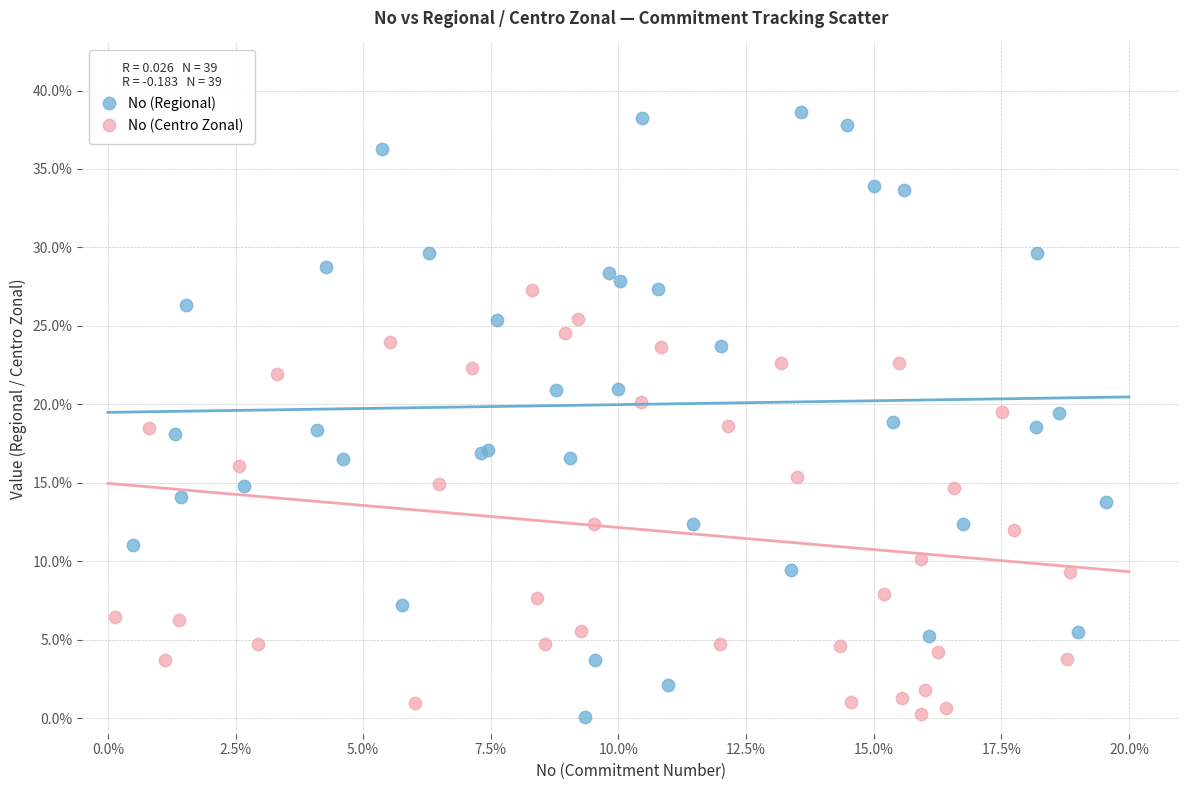

Which series has the largest Y range (max minus min)?

No (Regional)